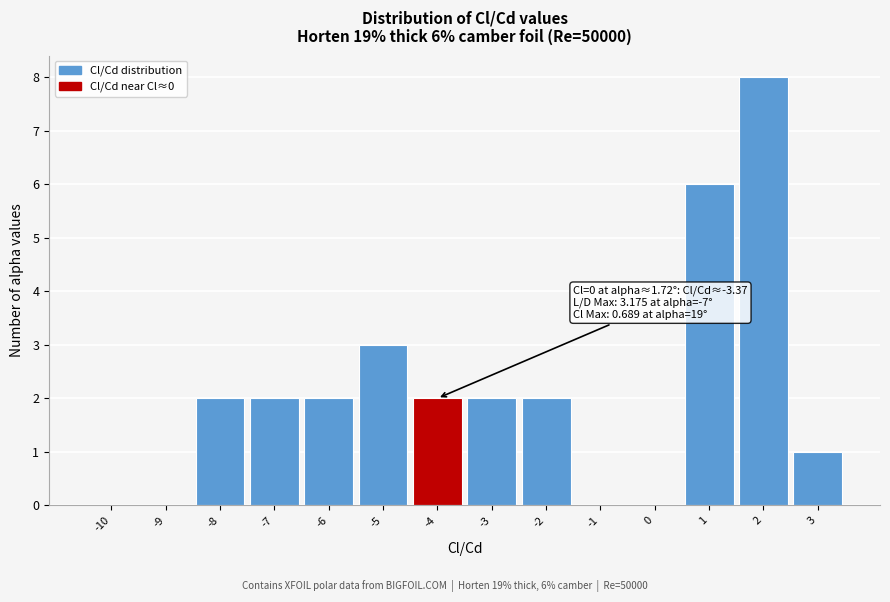

Reading left to right, extract all data points from this chart.

-10=0	-9=0	-8=2	-7=2	-6=2	-5=3	-4=2	-3=2	-2=2	-1=0	0=0	1=6	2=8	3=1